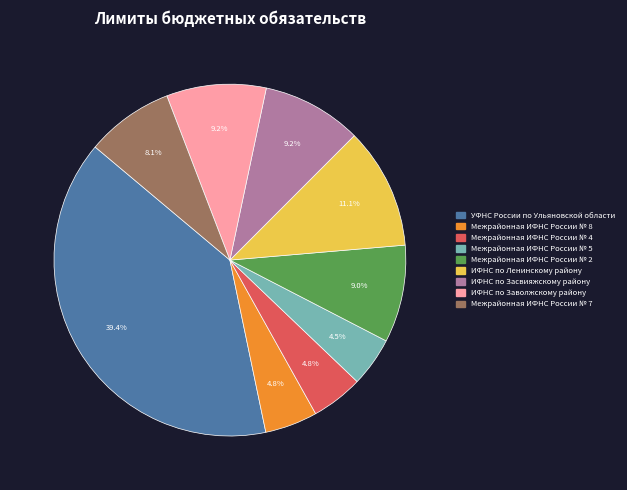

To the nearest percent, what is the difference between the Межрайонная ИФНС России № 7 and УФНС России по Ульяновской области slice percentages?

31%